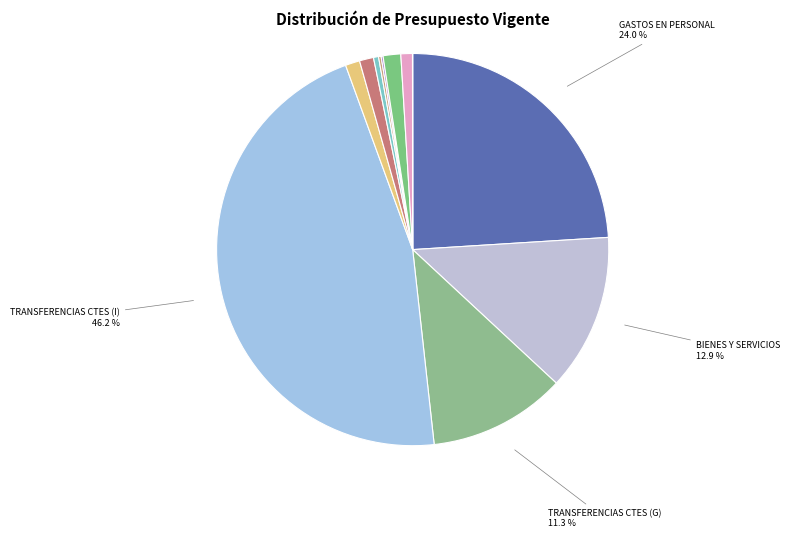

Which category has the biggest portion of the pie?

TRANSFERENCIAS CTES (I)